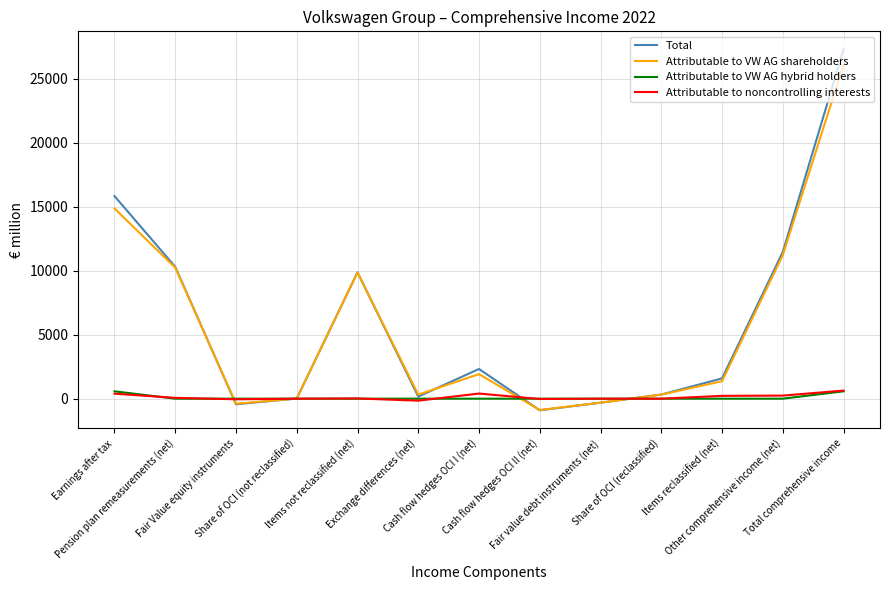

What is the highest value of the Total series?

27302